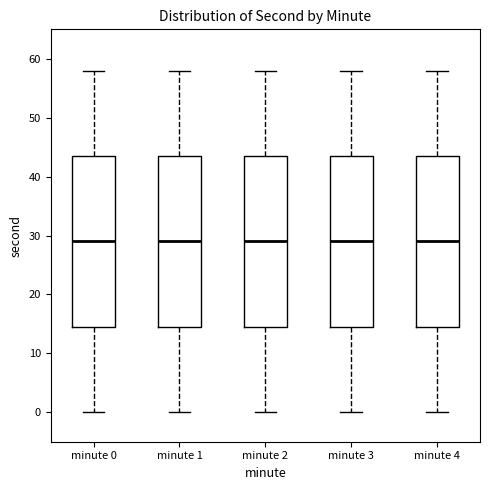

Reading left to right, transcribe this box plot: for each box, give where its median line is, the range the box spans, and where its two whiskers end, as read against the y-axis. The values are not printed on the chart, so give them approximately, as read against the axis.

minute 0: median 29, box 15 to 44, whiskers 0 to 58
minute 1: median 29, box 15 to 44, whiskers 0 to 58
minute 2: median 29, box 15 to 44, whiskers 0 to 58
minute 3: median 29, box 15 to 44, whiskers 0 to 58
minute 4: median 29, box 15 to 44, whiskers 0 to 58